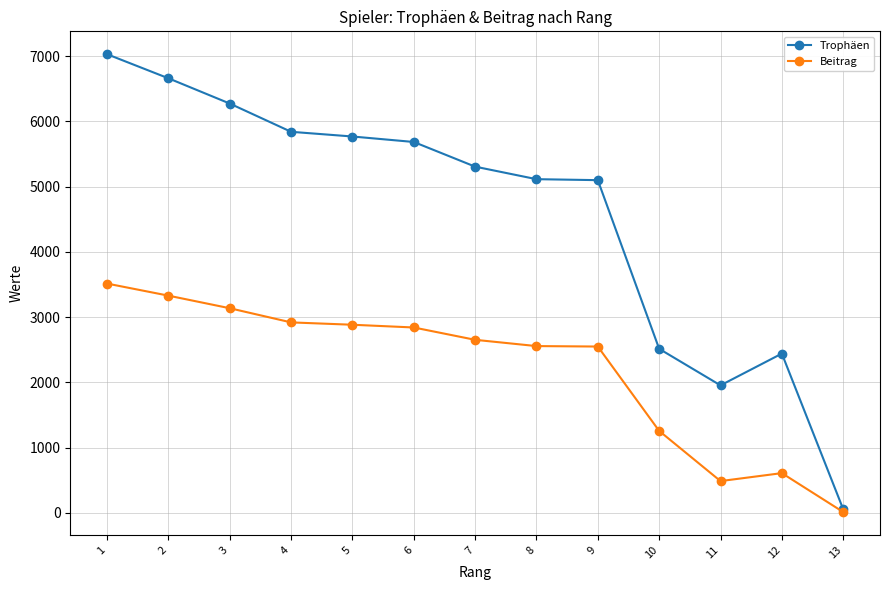

What is the maximum value for Trophäen?

7030